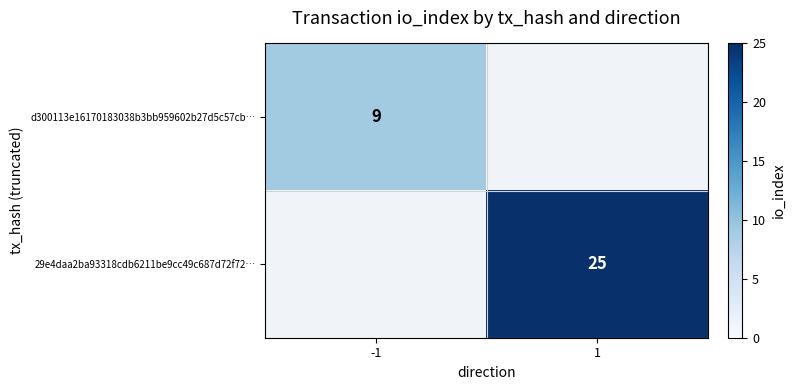

Is the value of d300113e16170183038b3bb959602b27d5c57cb… at -1 greater than the value of 29e4daa2ba93318cdb6211be9cc49c687d72f72… at 1?

No